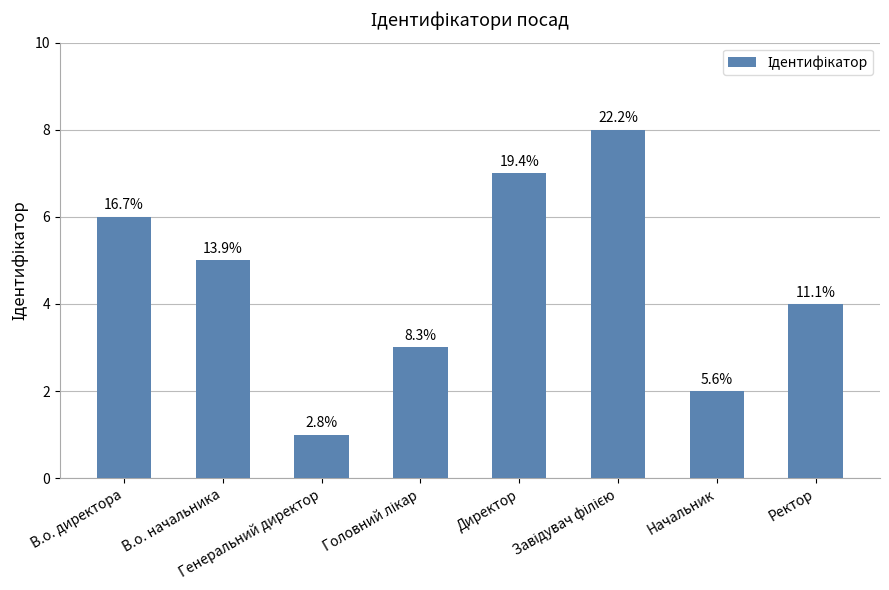

Where does the data first go above 5?

В.о. директора